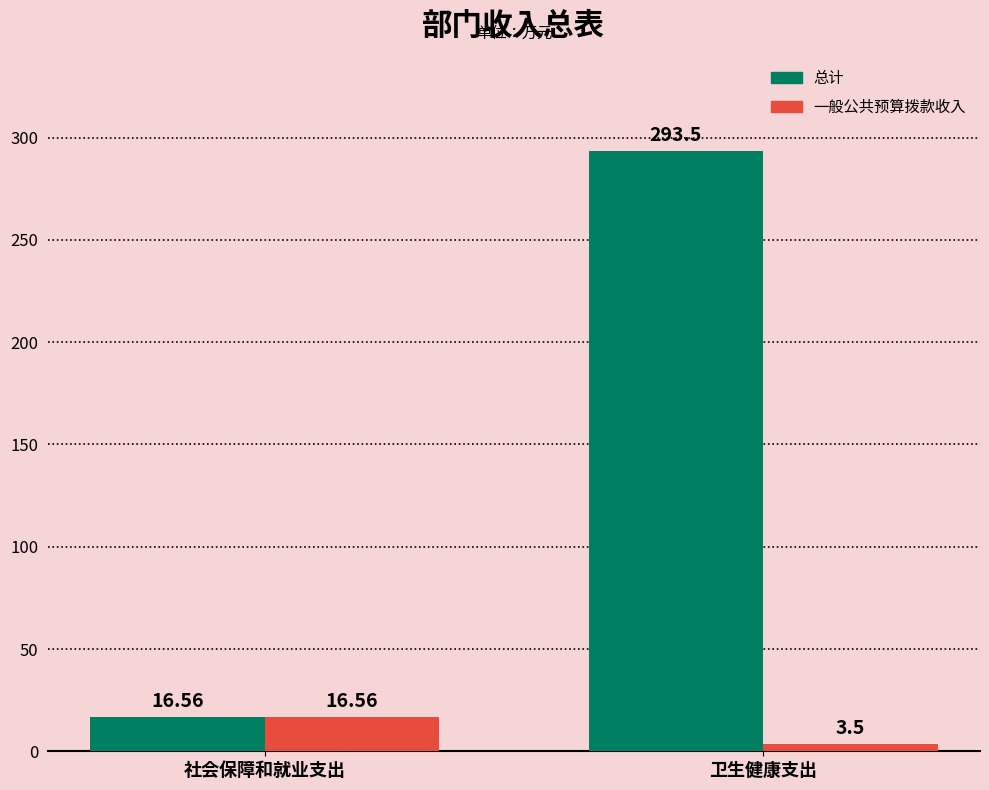

Reading left to right, list all the values displayed in this chart.

总计: 16.6	293.5
一般公共预算拨款收入: 16.6	3.5